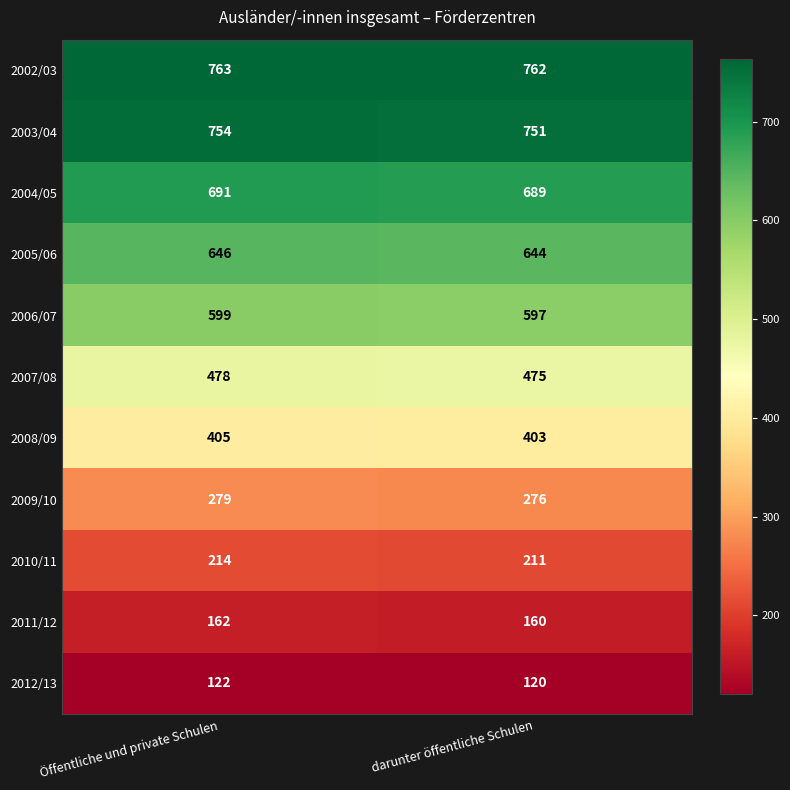

What is the sum of the 2005/06 values at darunter öffentliche Schulen and Öffentliche und private Schulen?

1290